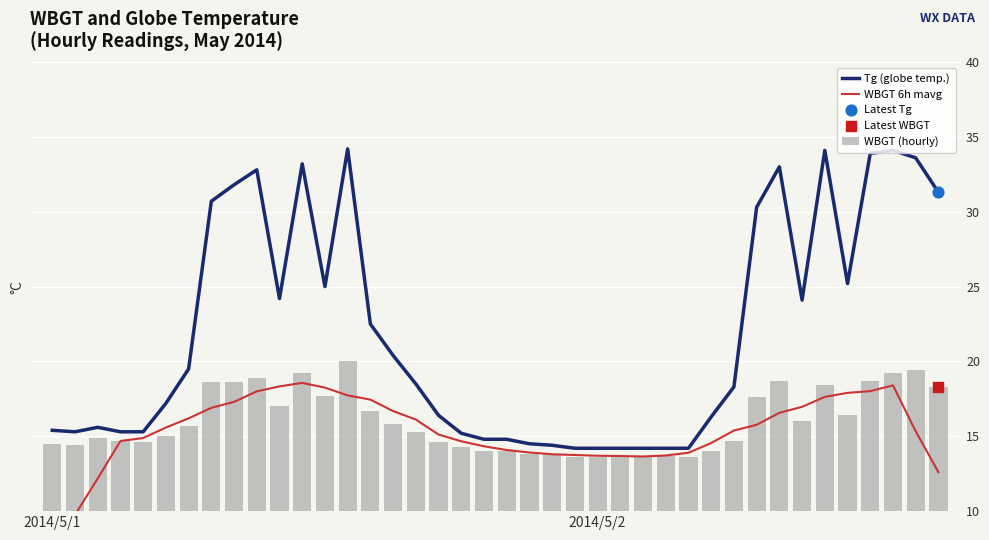

What is the total value across all series at 9?

69.7